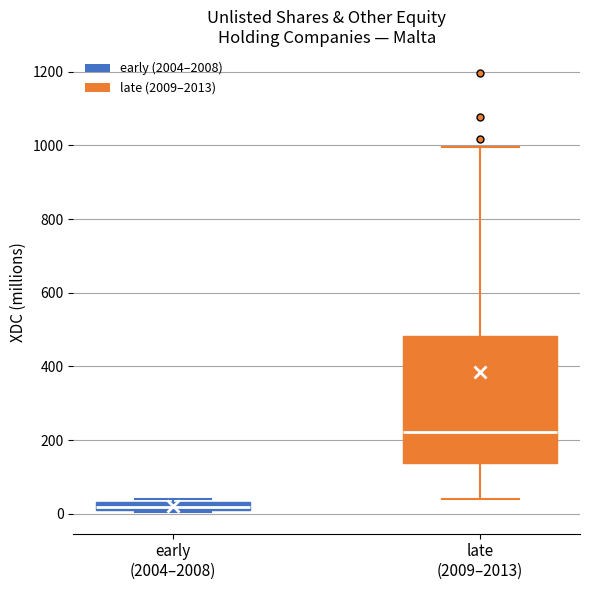

Where is the lower edge of the box for late (2009–2013) on the y-axis? The values are not printed on the chart, so give them approximately, as read against the axis.

140